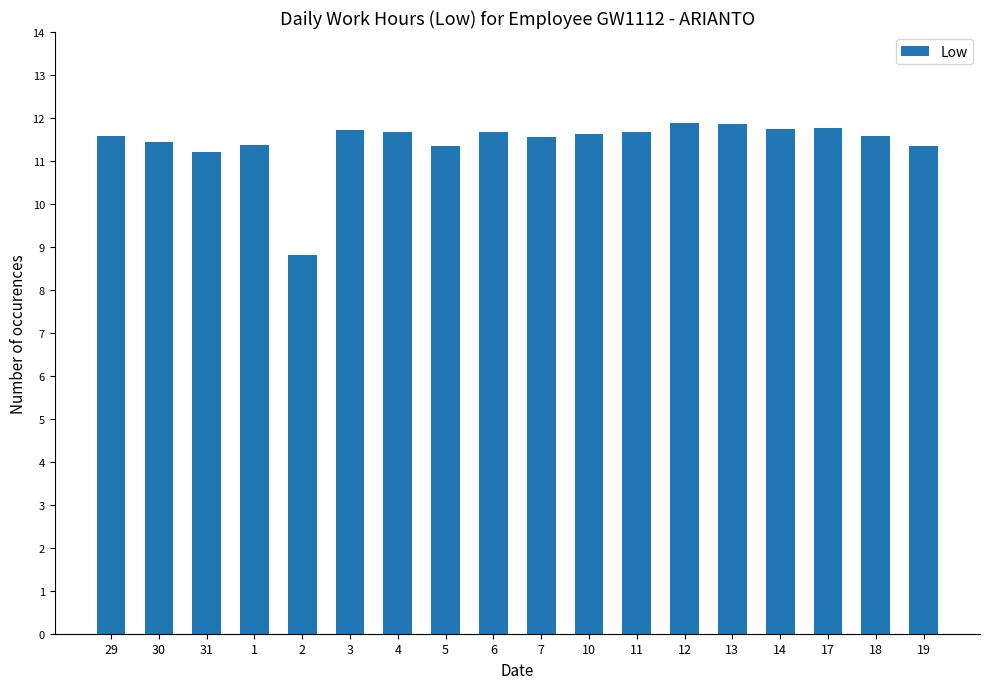

What position from the right is 30?

17